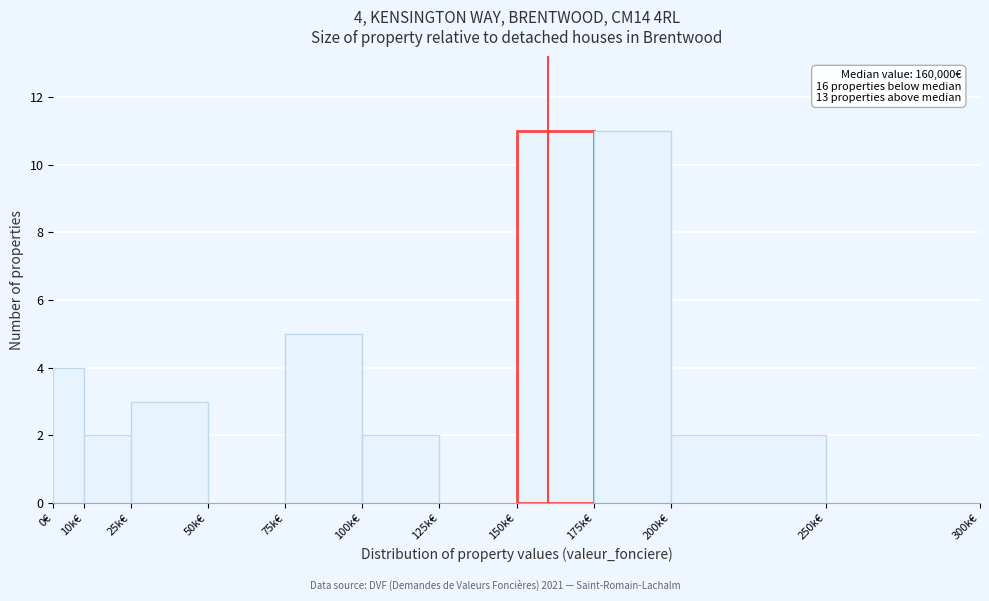

Approximately how many times larger is the value at 75k€ compared to 200k€?

2.5